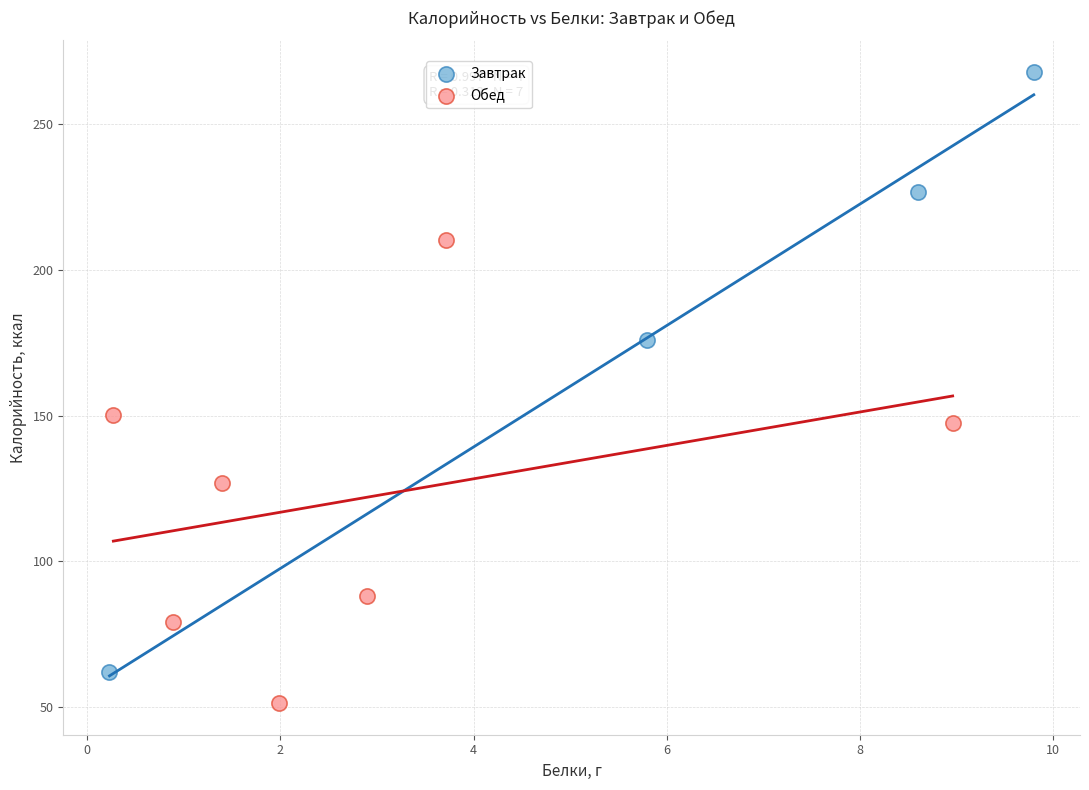

Which series reaches the minimum Y coordinate?

Обед